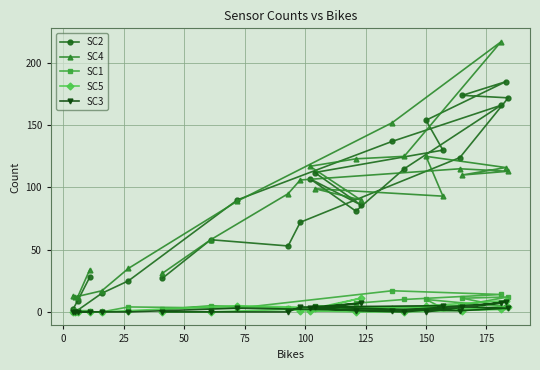

Which series has the largest range (max minus min)?

SC4